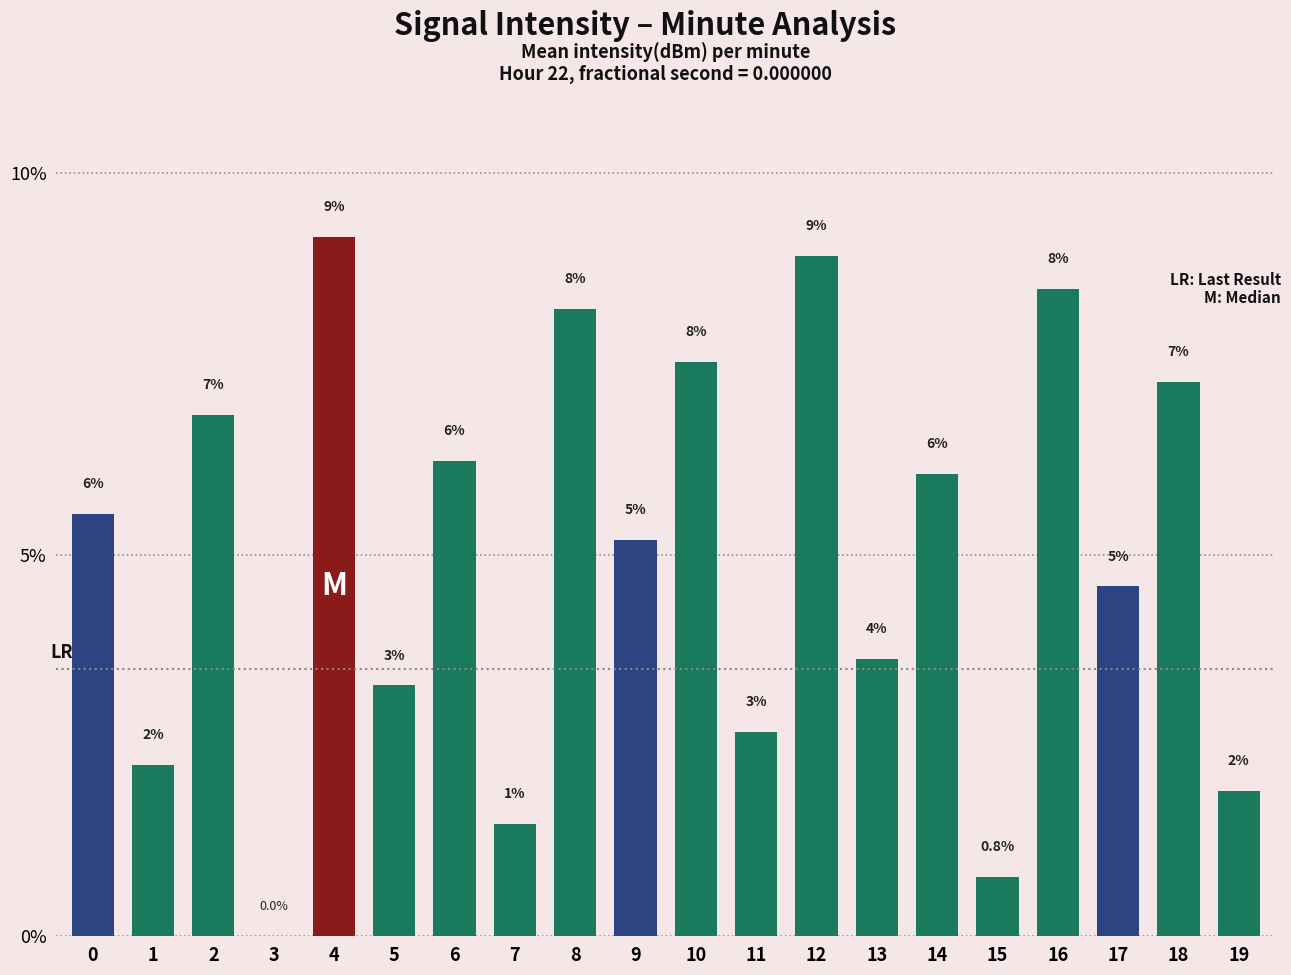

At which category does the chart reach its peak across all series?

4